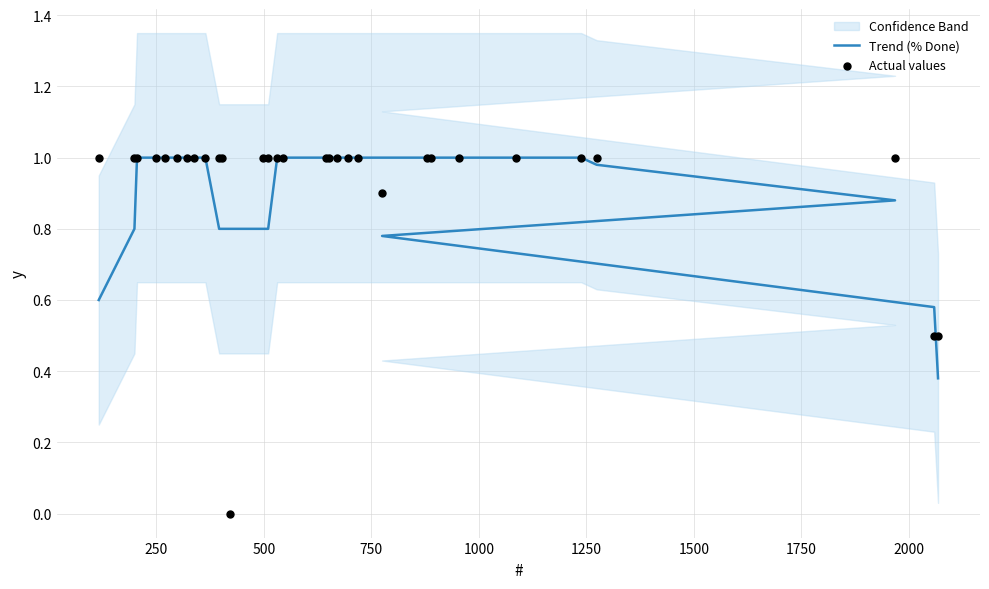

At how many categories does at least one series exceed 0?

31